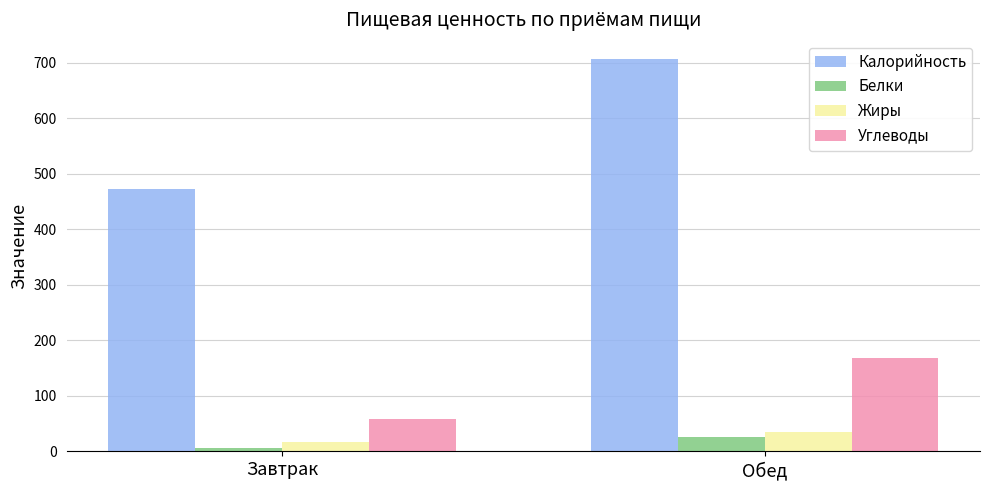

Is the value of Углеводы at Завтрак greater than the value of Калорийность at Завтрак?

No